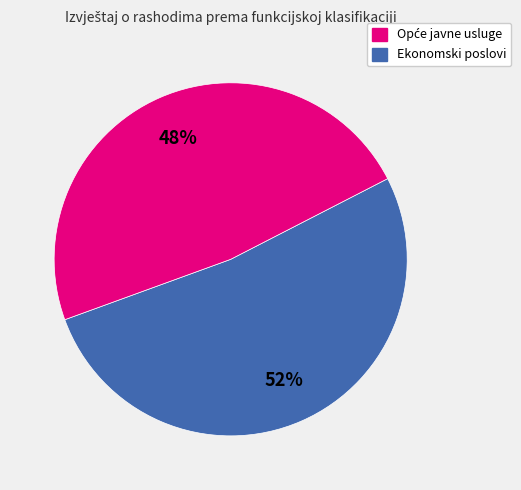

Is there any slice that represents more than half of the pie?

Yes